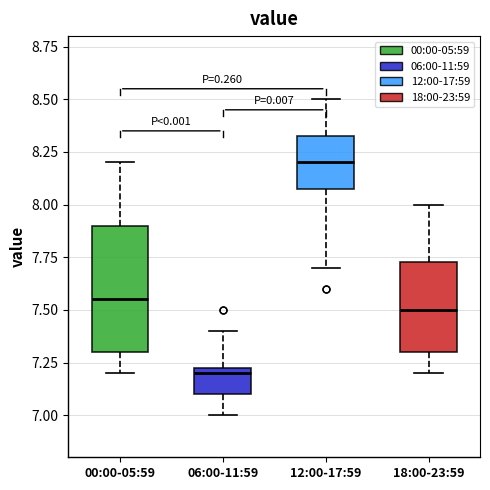

Comparing the boxes themselves (not the whiskers), which one is the tallest?

00:00-05:59